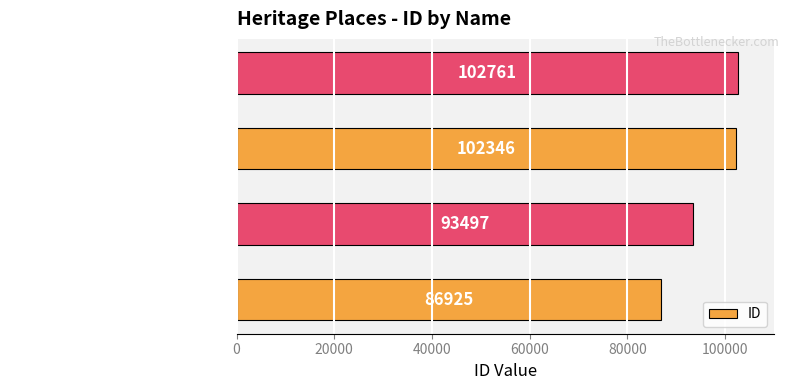

Reading bottom to top, transcribe all the data shown in this chart.

Uniting Church Guild Hall=86925	Uniting Manse=93497	St Luke's Anglican Church=102346	St Luke's Church residence=102761